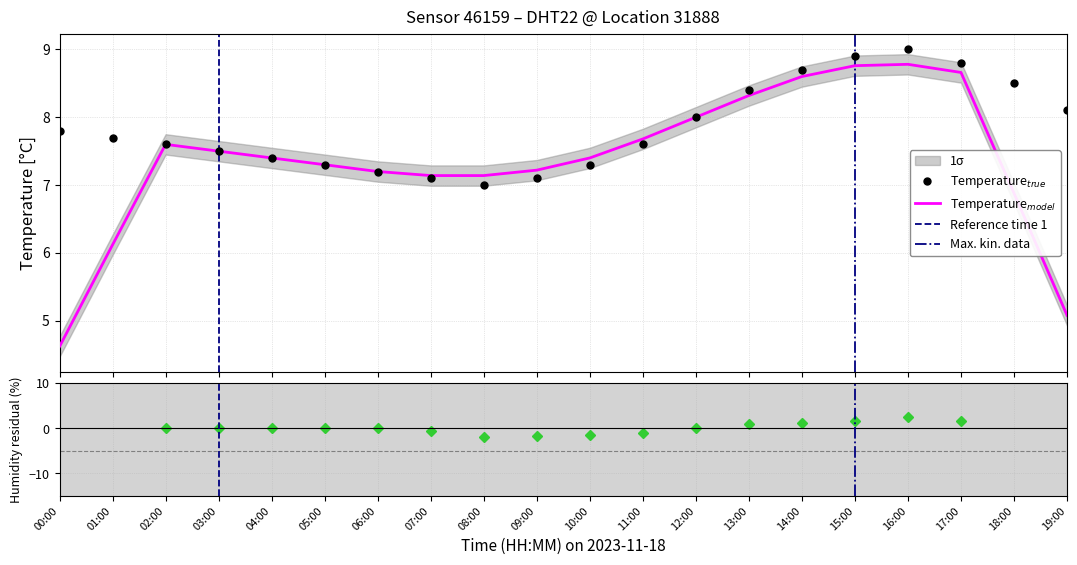

Rank the categories by value from highest to lowest.

16:00, 15:00, 17:00, 14:00, 18:00, 13:00, 19:00, 12:00, 00:00, 01:00, 02:00, 11:00, 03:00, 04:00, 05:00, 10:00, 06:00, 07:00, 09:00, 08:00